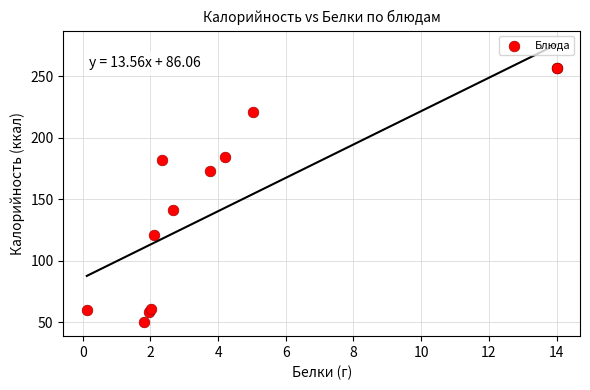

What Y value in the scatter plot is closest to 153?

141.3